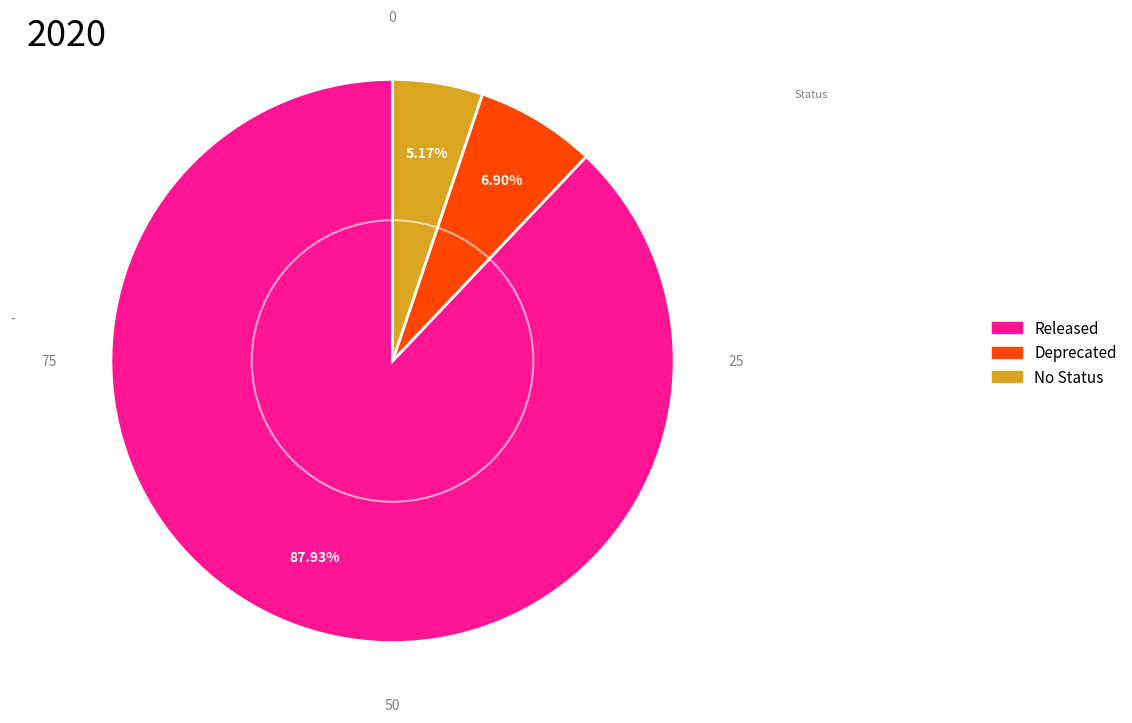

Which slice is the largest?

Released